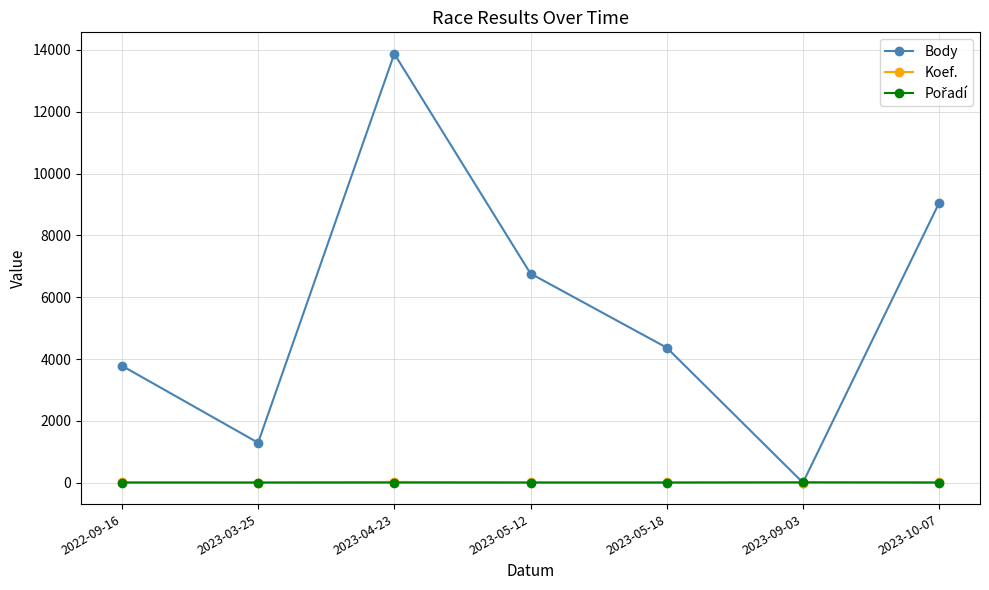

True or false: Body has a value of 2780 at 2023-10-07.

False